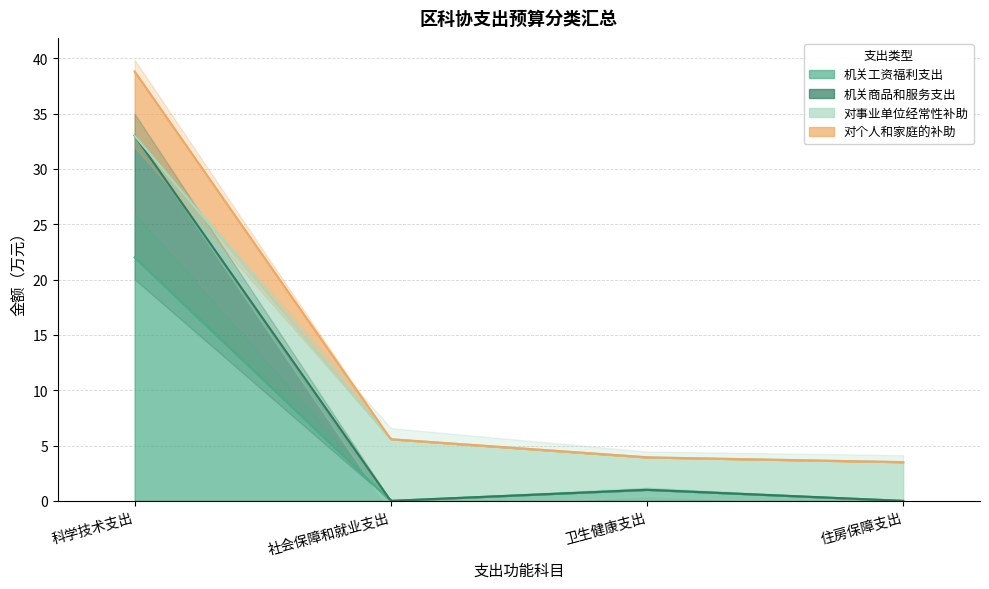

What is the spread (max minus min) of values at 住房保障支出?

3.5